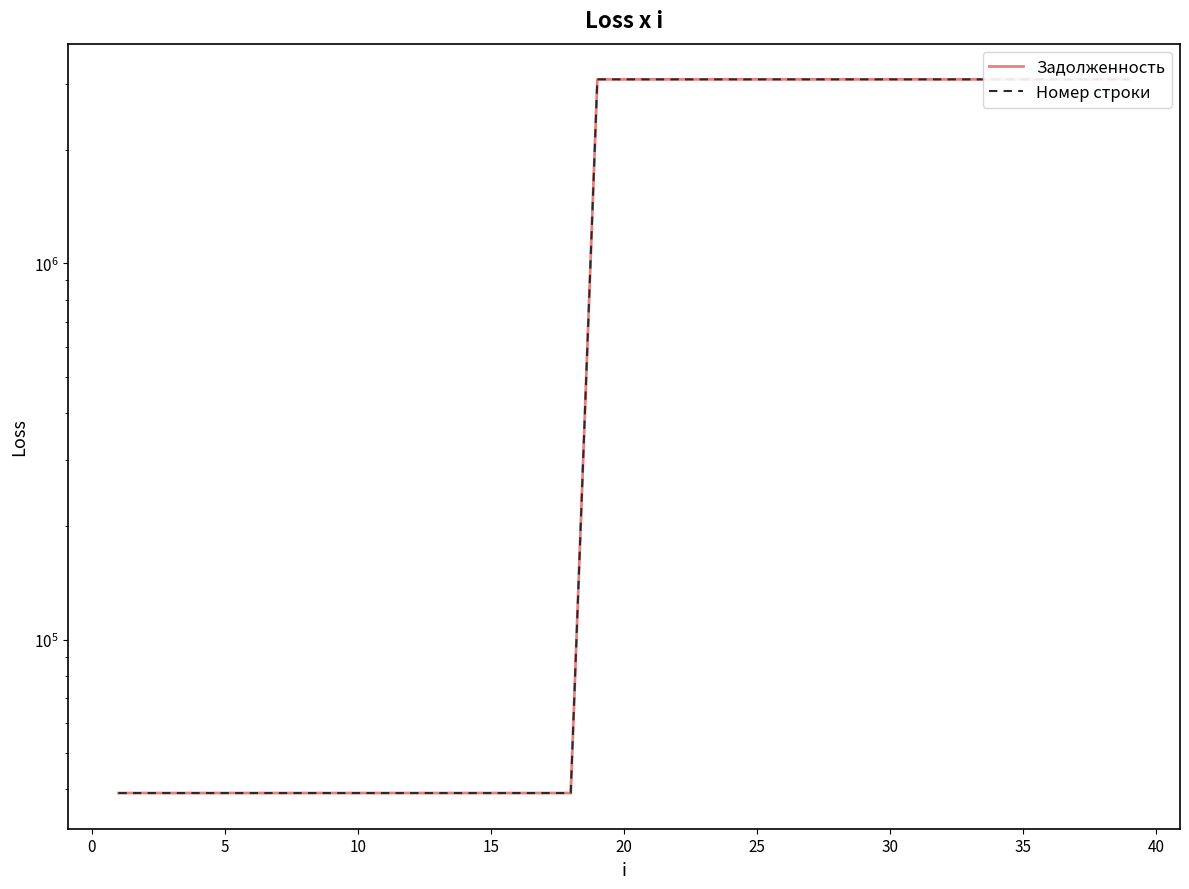

Which series has the widest spread of values?

Задолженность